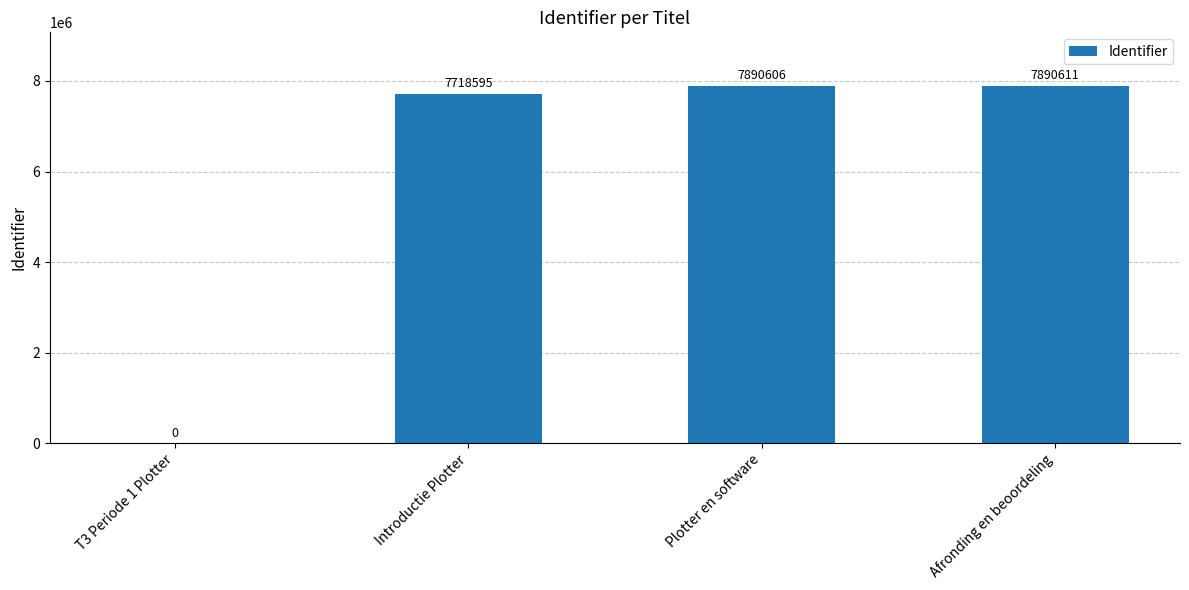

What is the sum of the values at T3 Periode 1 Plotter and Plotter en software?

7890606